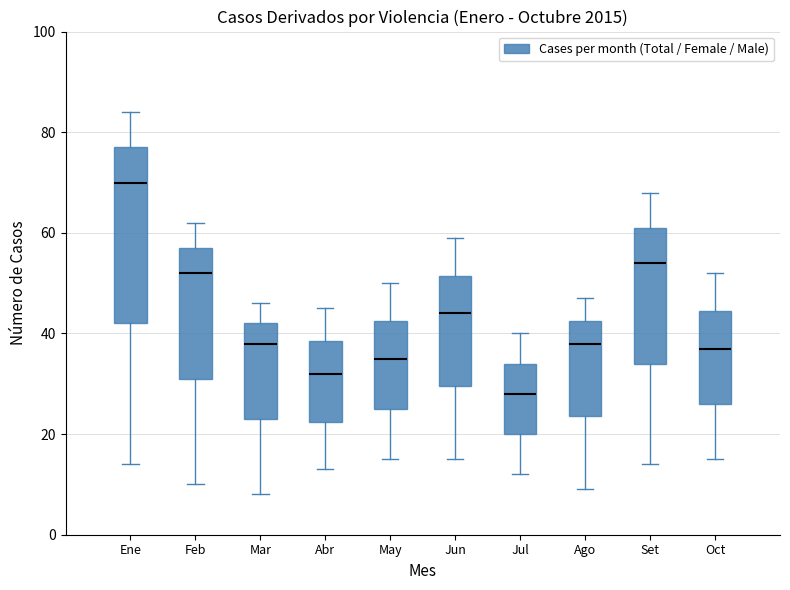

Reading left to right, read every box against the y-axis: the position of its median line, the range the box covers, and the ends of its whiskers. The values are not printed on the chart, so give them approximately, as read against the axis.

Ene: median 70, box 42 to 78, whiskers 14 to 84
Feb: median 52, box 32 to 58, whiskers 10 to 62
Mar: median 38, box 24 to 42, whiskers 8 to 46
Abr: median 32, box 22 to 38, whiskers 14 to 46
May: median 36, box 26 to 42, whiskers 16 to 50
Jun: median 44, box 30 to 52, whiskers 16 to 60
Jul: median 28, box 20 to 34, whiskers 12 to 40
Ago: median 38, box 24 to 42, whiskers 10 to 48
Set: median 54, box 34 to 62, whiskers 14 to 68
Oct: median 38, box 26 to 44, whiskers 16 to 52